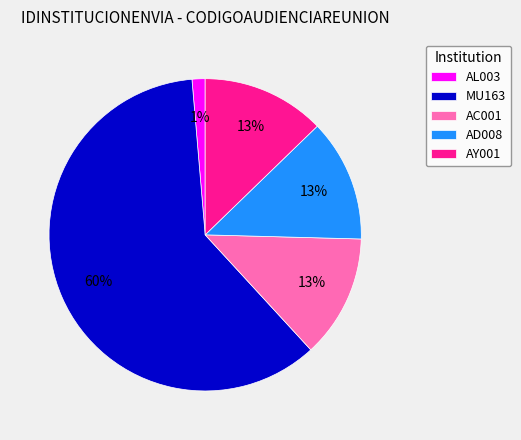

Is it true that MU163 is 2% of the pie?

False